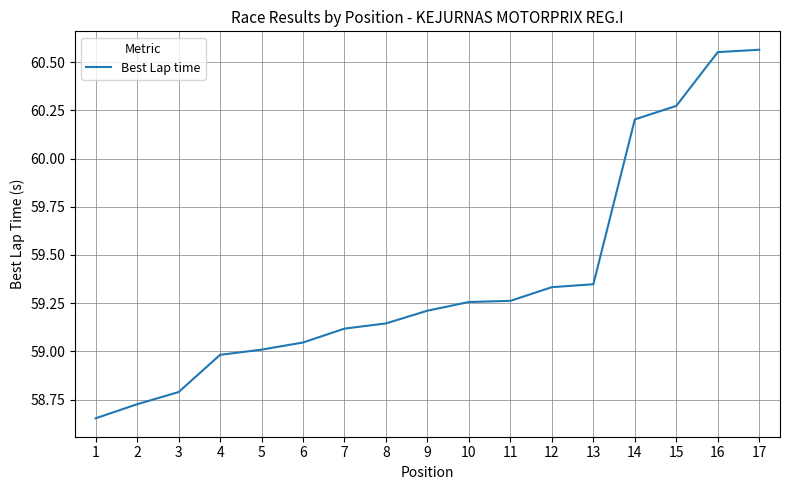

How many distinct data groups are displayed?

1